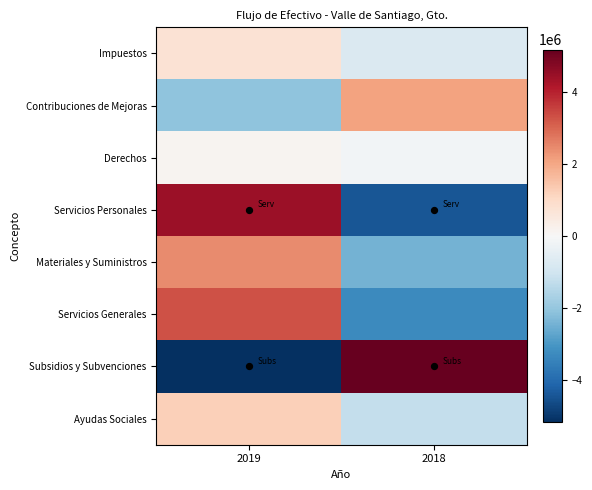

Reading right to left, list all the values displayed in this chart.

Impuestos: 2018=-730506.8	2019=730506.8
Contribuciones de Mejoras: 2018=2084356.7	2019=-2084356.7
Derechos: 2018=-146255.1	2019=146255.1
Servicios Personales: 2018=-4429660.6	2019=4429660.6
Materiales y Suministros: 2018=-2439646.8	2019=2439646.8
Servicios Generales: 2018=-3286098.0	2019=3286098.0
Subsidios y Subvenciones: 2018=5175897.2	2019=-5175897.2
Ayudas Sociales: 2018=-1251115.9	2019=1251115.9